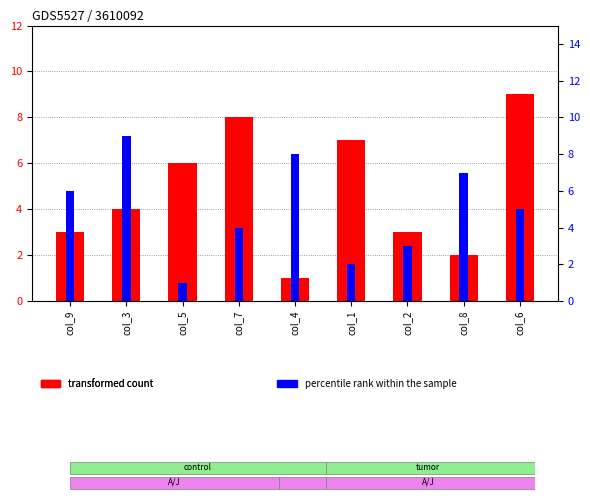

What is the lowest value of the percentile rank within the sample series?

1